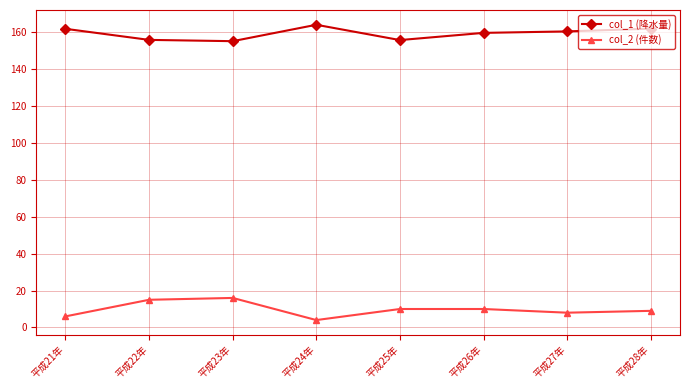

Which category has the highest value in the col_1 (降水量) series?

平成24年